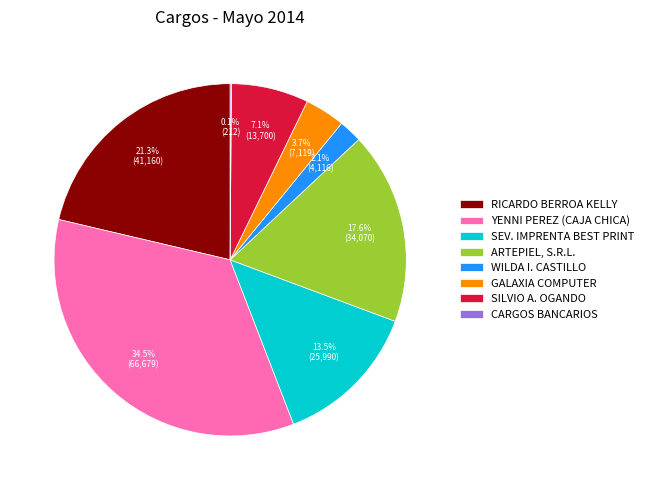

Combined, what portion of the pie is GALAXIA COMPUTER and SEV. IMPRENTA BEST PRINT?

17.2%